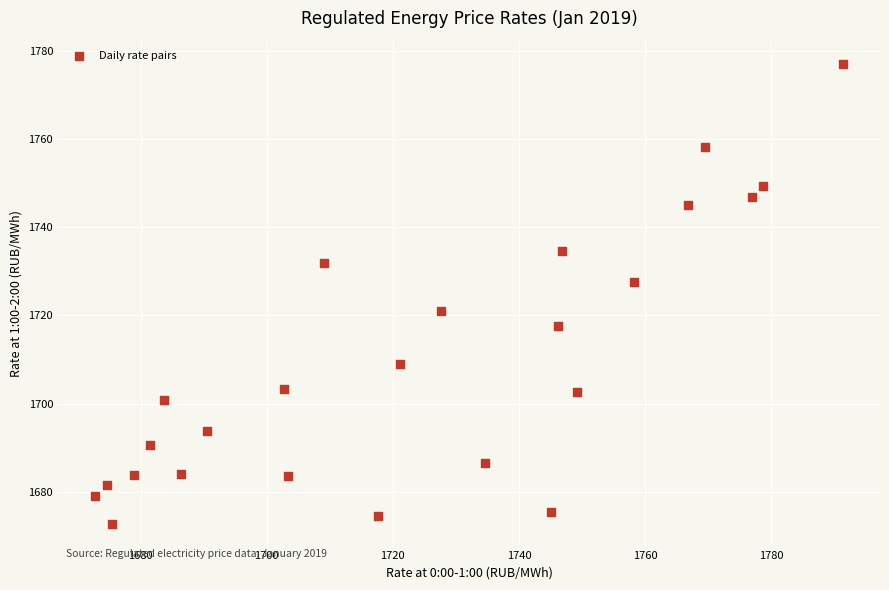

What is the range of Y values (max minus min)?

104.2